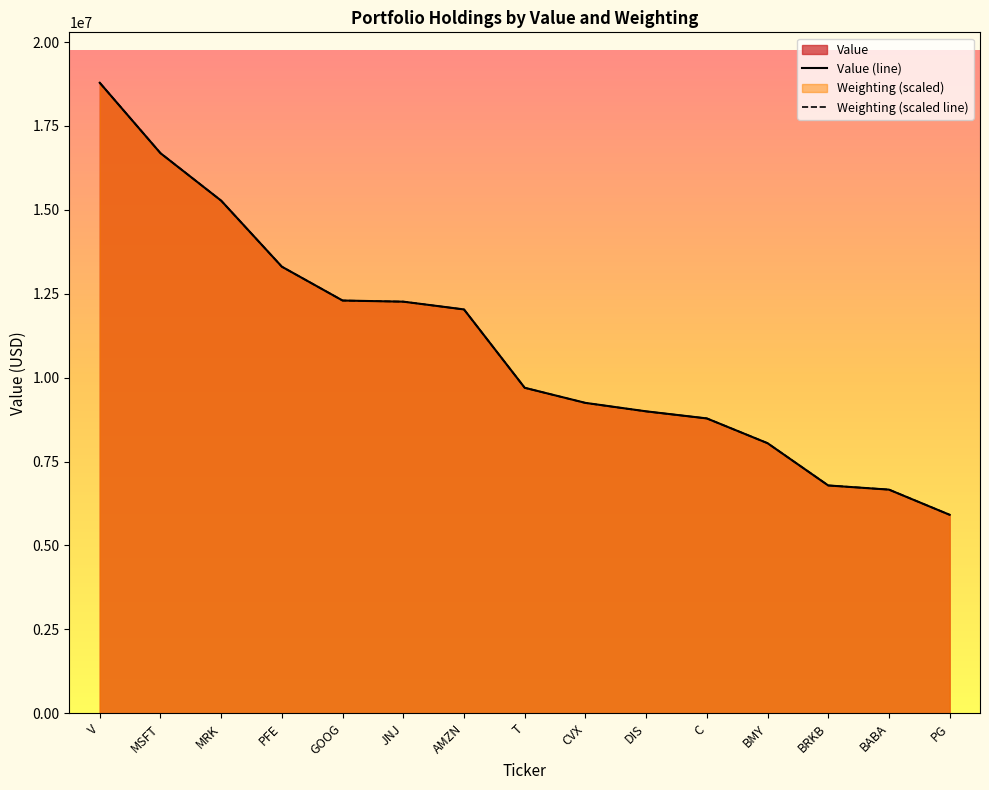

What is the greatest value displayed?

18788000.0